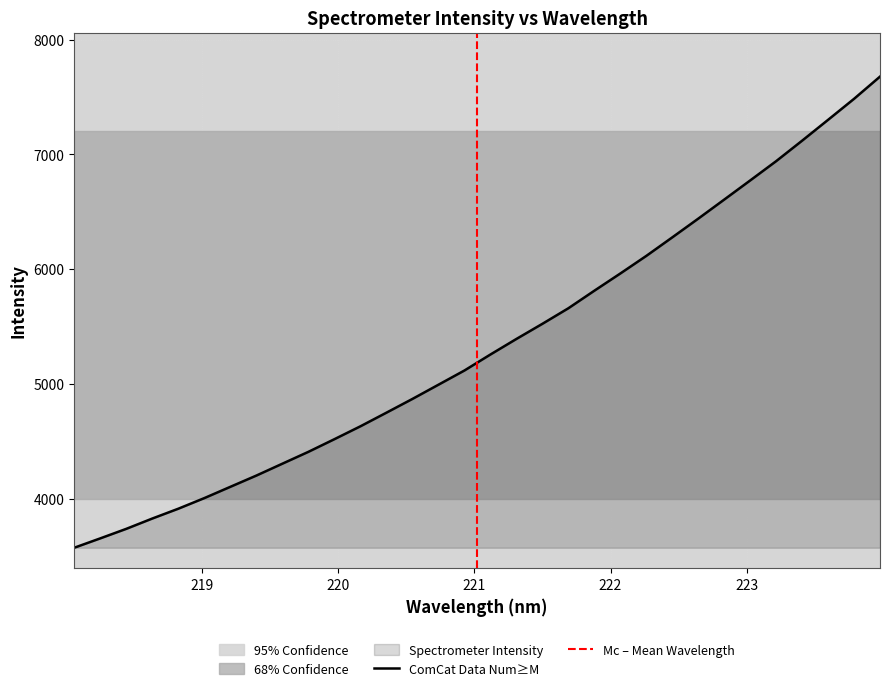

Reading left to right, extract all data points from this chart.

3571.7	3653.3	3736.3	3826.2	3911.8	4004.3	4102.6	4200.7	4304.2	4407.4	4517.6	4629.9	4748.6	4868.4	4992.2	5116.1	5255.4	5391.0	5523.0	5658.5	5811.5	5961.6	6114.9	6276.3	6439.6	6605.7	6772.5	6940.6	7119.1	7300.7	7483.7	7677.5